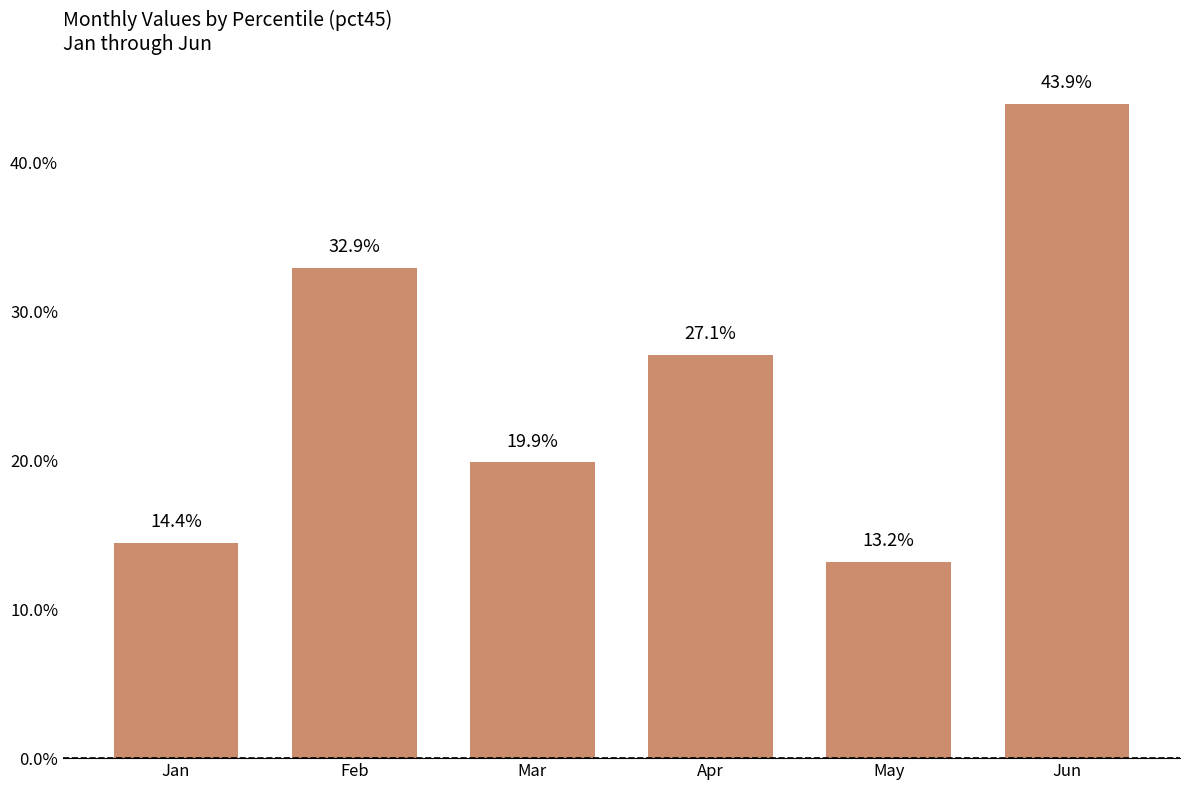

What is the value of the 6th bar from the left?

0.4